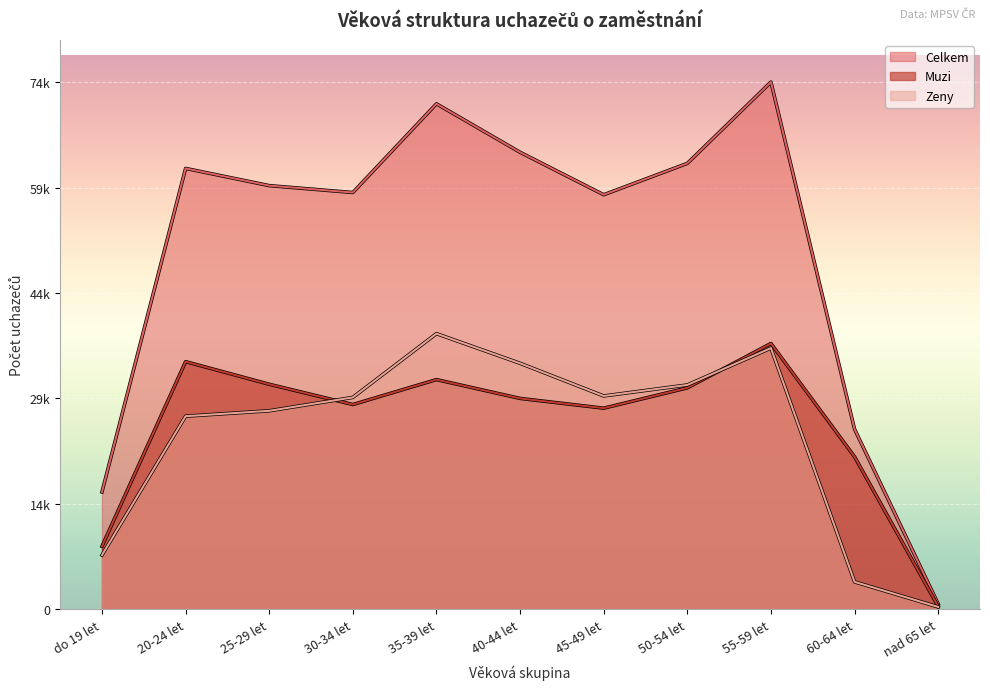

What is the greatest value displayed?

74525